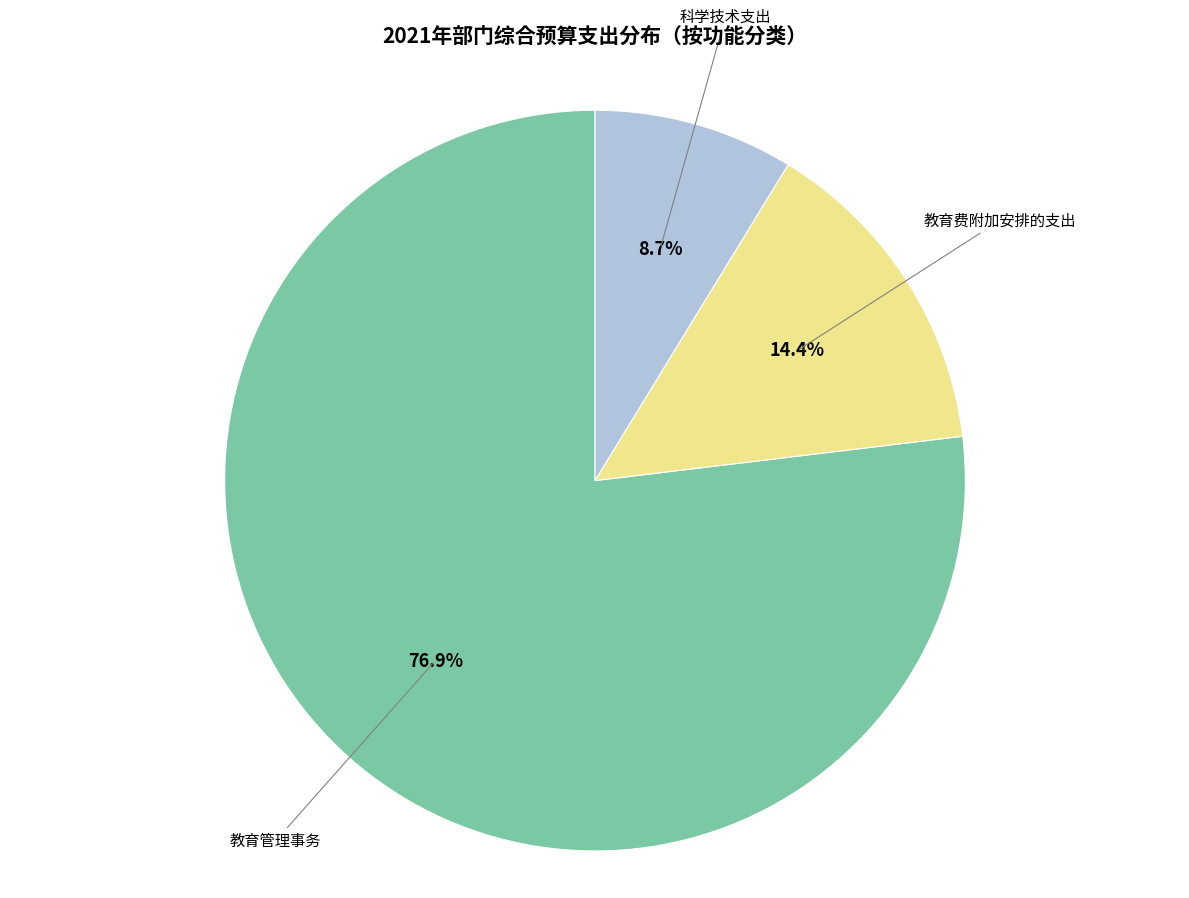

Does any single category account for the majority?

Yes